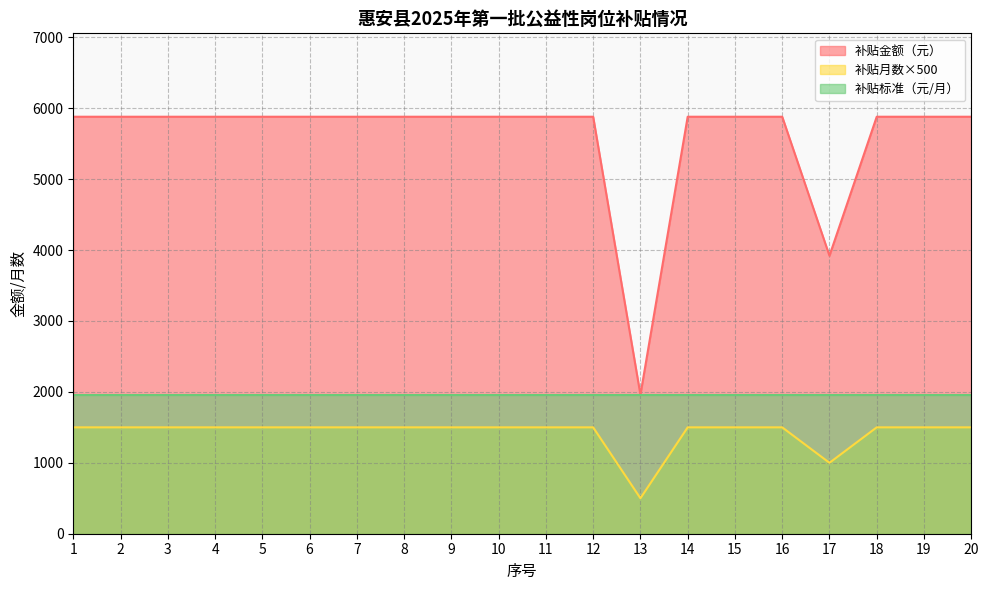

At which label is 补贴金额（元） closest to 3920?

17